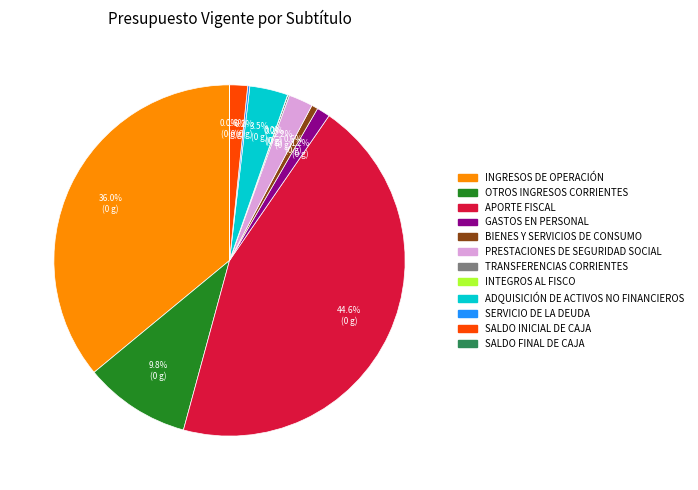

Does any single category account for the majority?

No